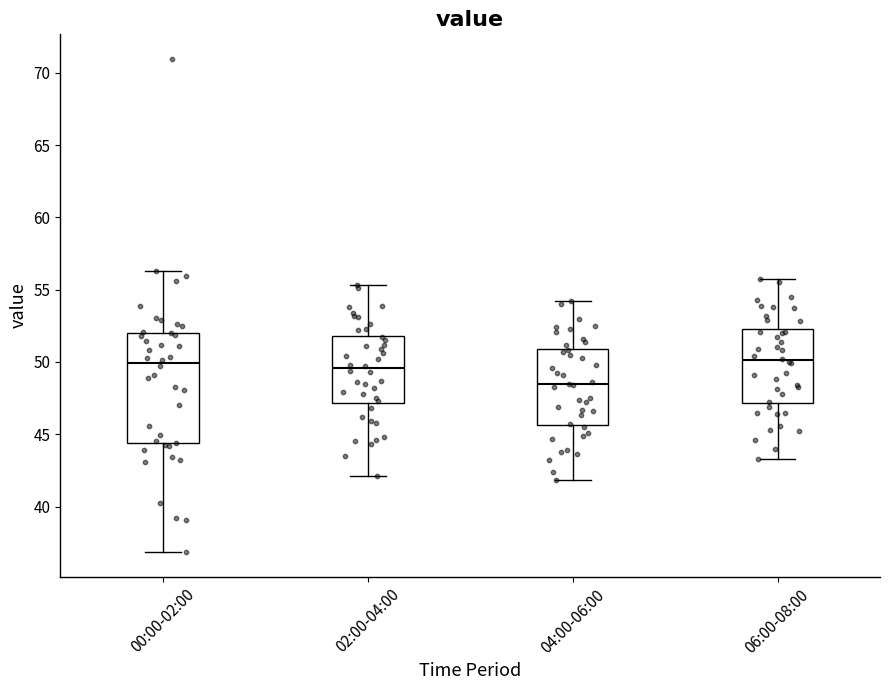

Comparing the boxes themselves (not the whiskers), which one is the tallest?

00:00-02:00